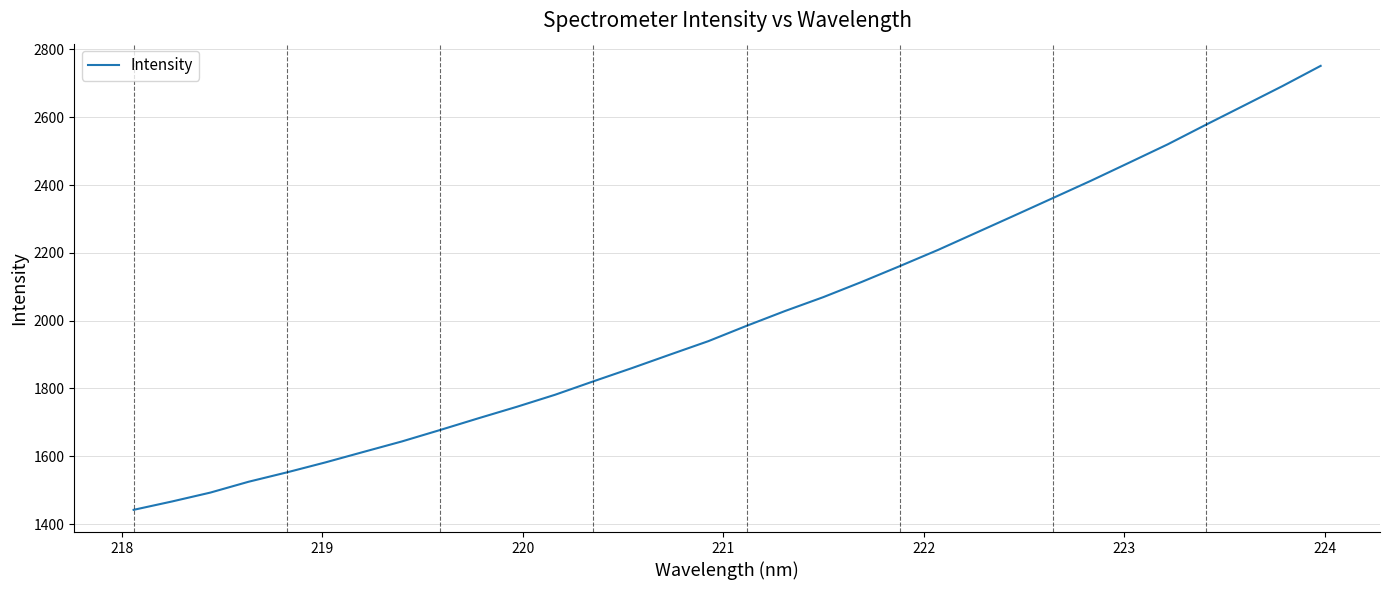

How many distinct data groups are displayed?

1